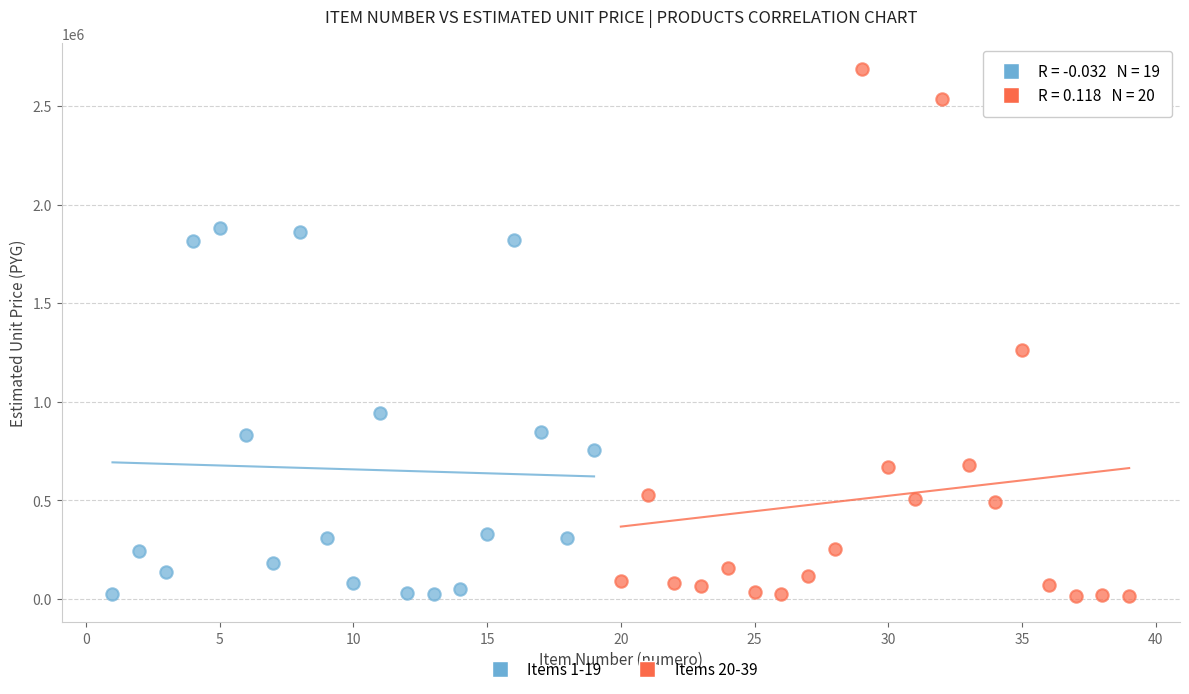

Which series reaches the maximum Y coordinate?

Items 20-39